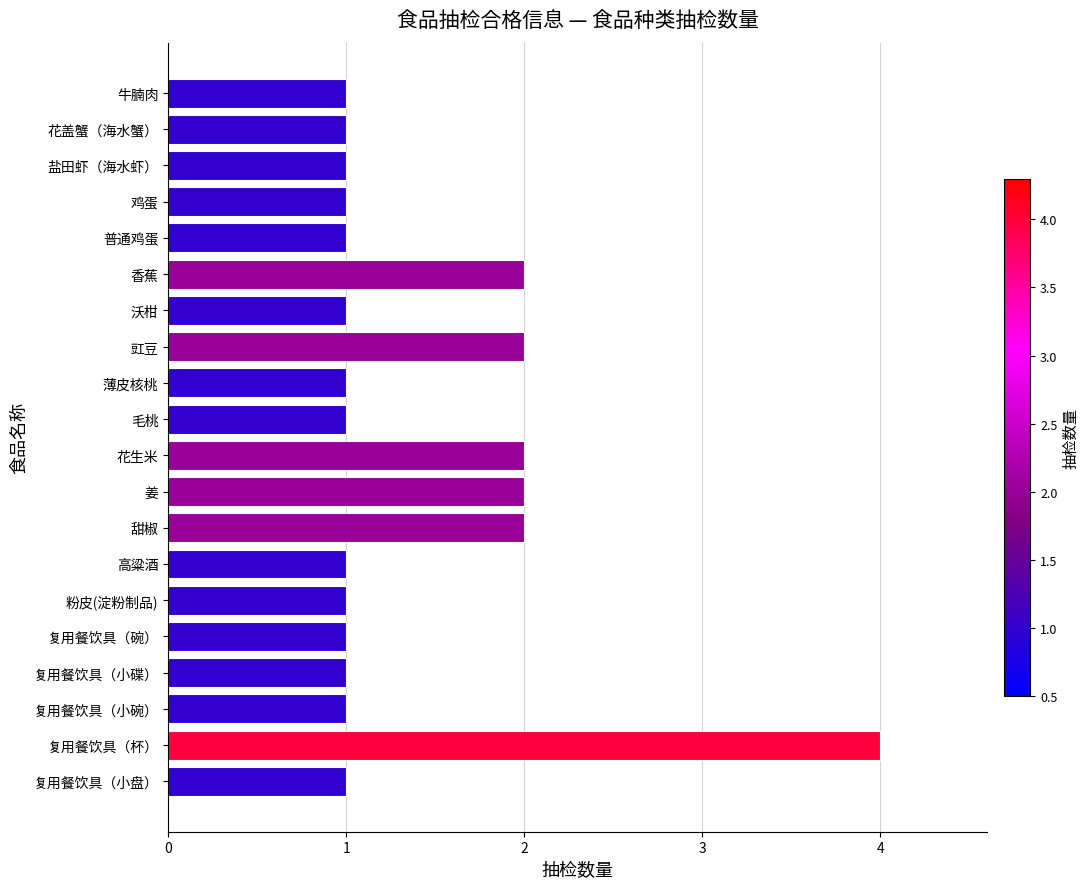

The chart shows a value of 0 at 复用餐饮具（小碗）. True or false?

False